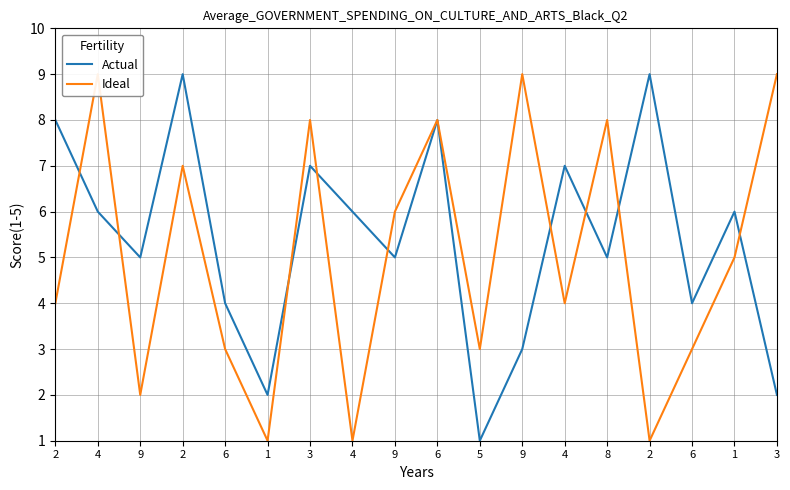

Where does the Ideal series first go above 5?

4